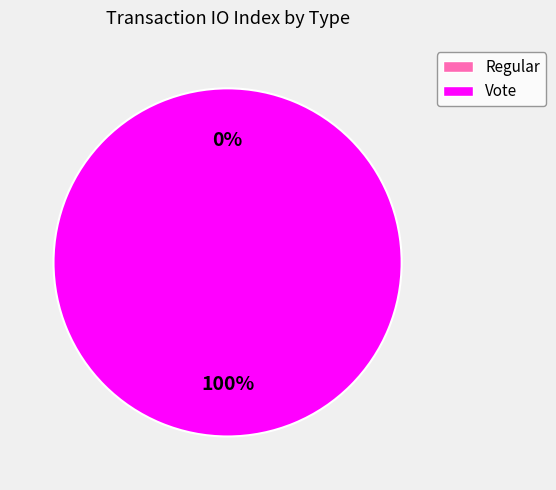

Combined, do Regular and Vote account for over 50%?

Yes